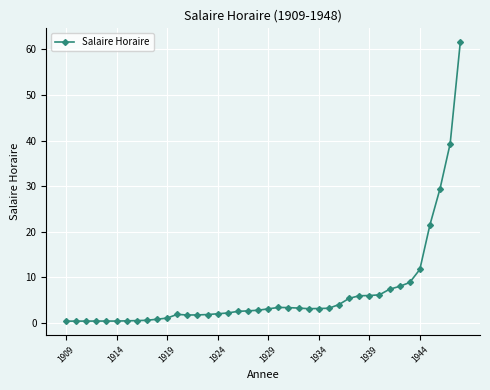

How many data points are less than 3?

20